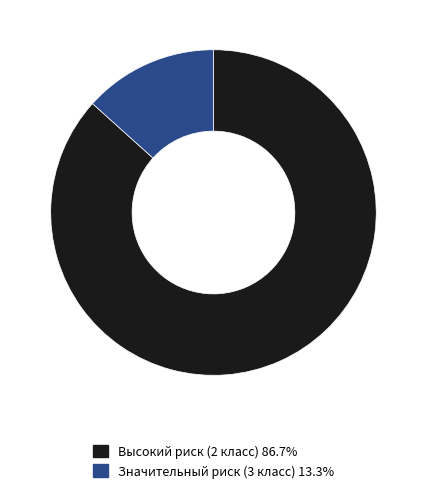

Is there any slice that represents more than half of the pie?

Yes